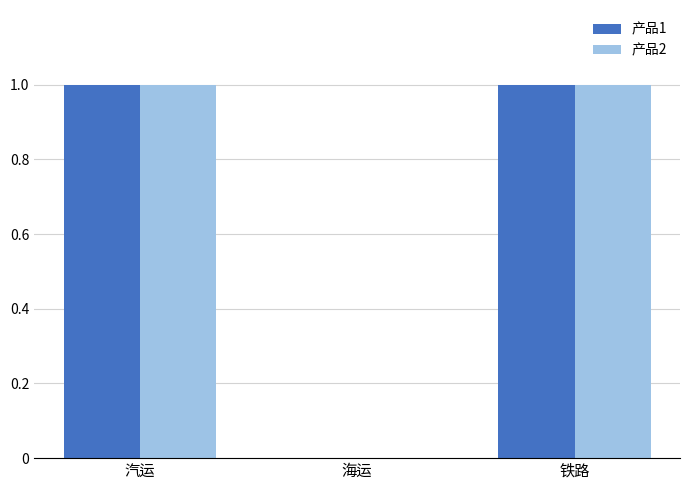

How many series are shown in this chart?

2